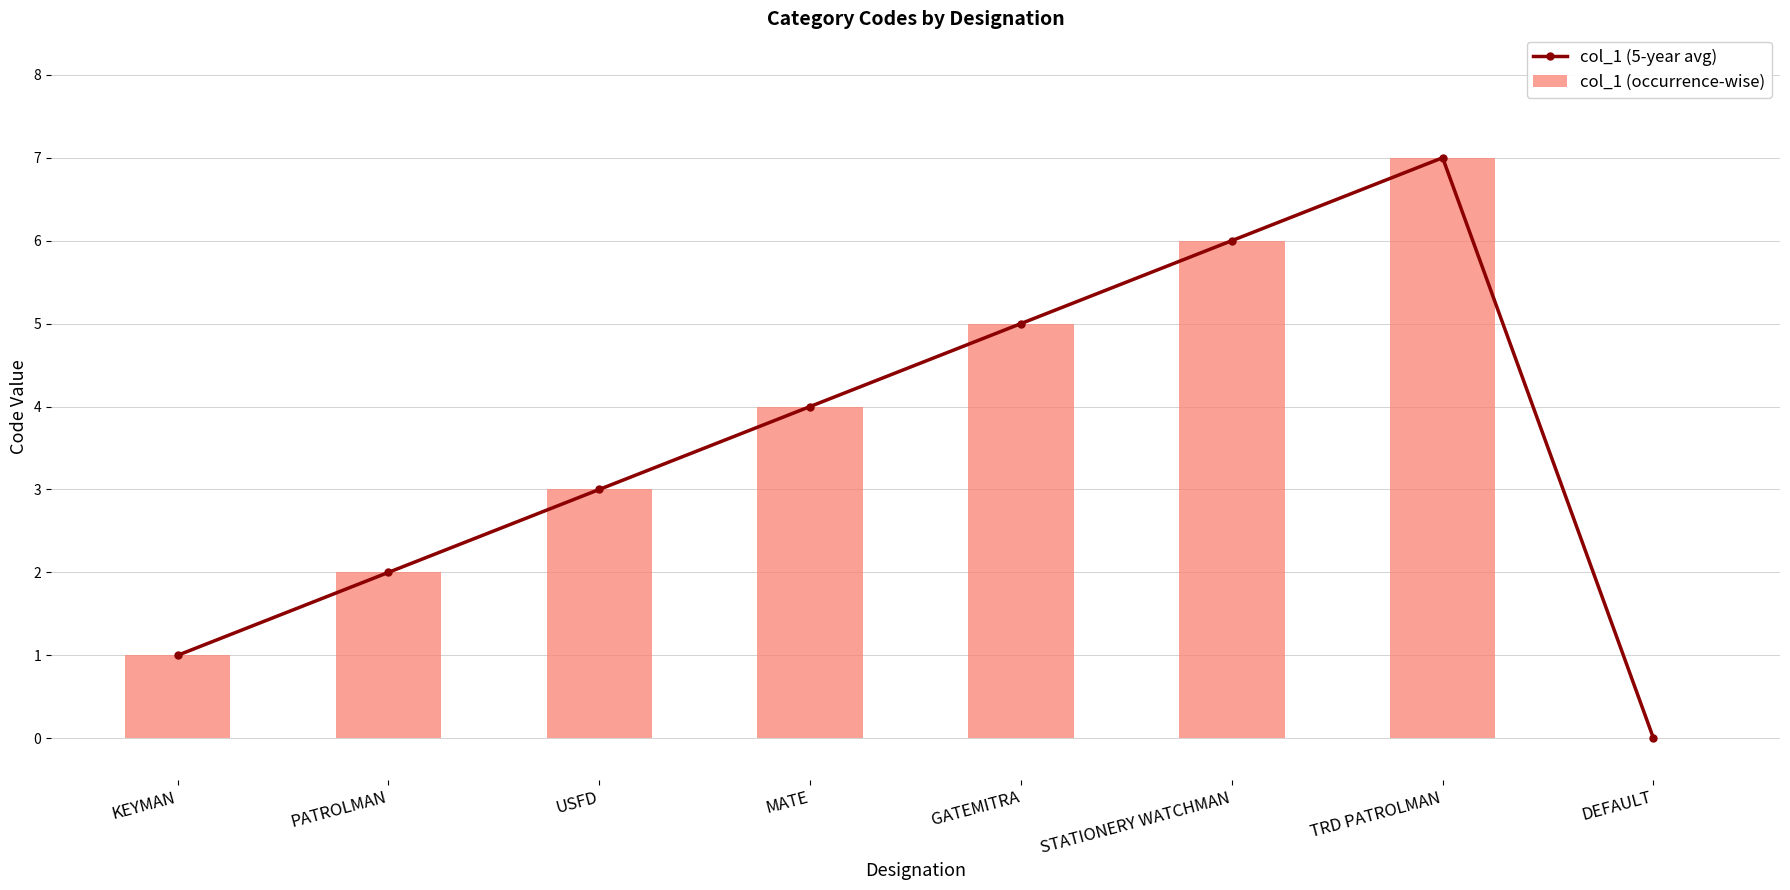

Where does the col_1 (occurrence-wise) series first go above 4?

GATEMITRA